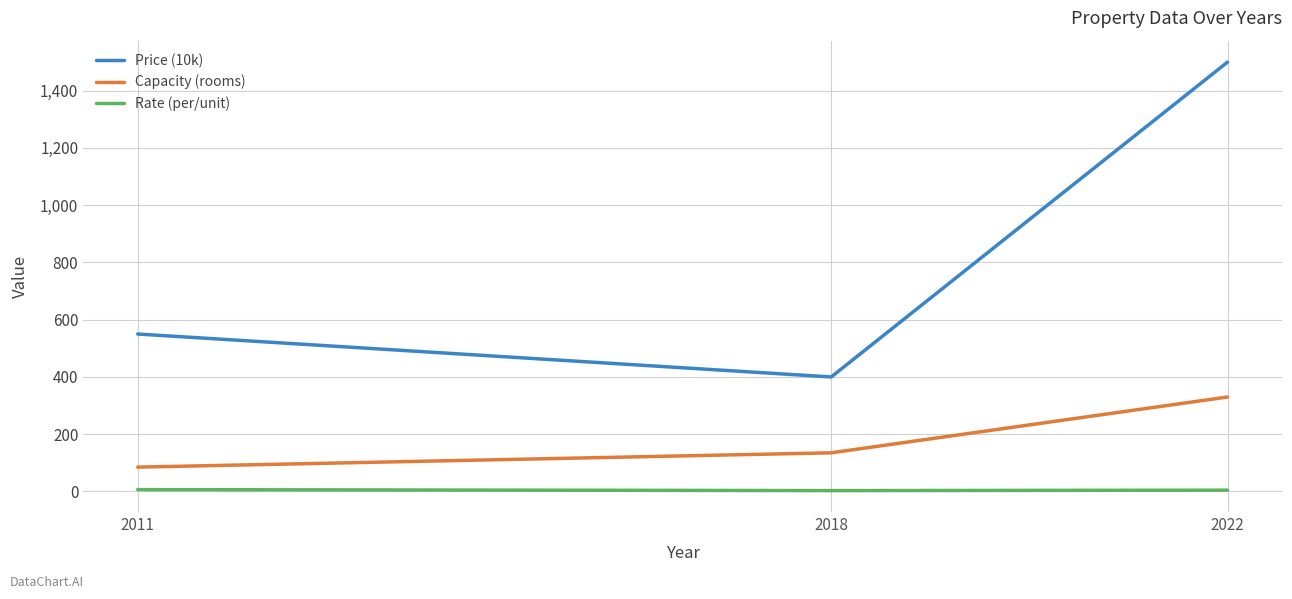

At which label does Capacity (rooms) reach its peak?

2022